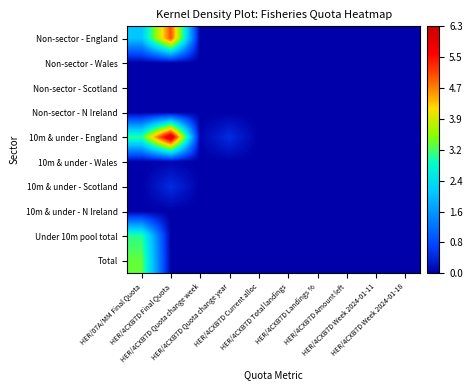

How many distinct data groups are displayed?

10